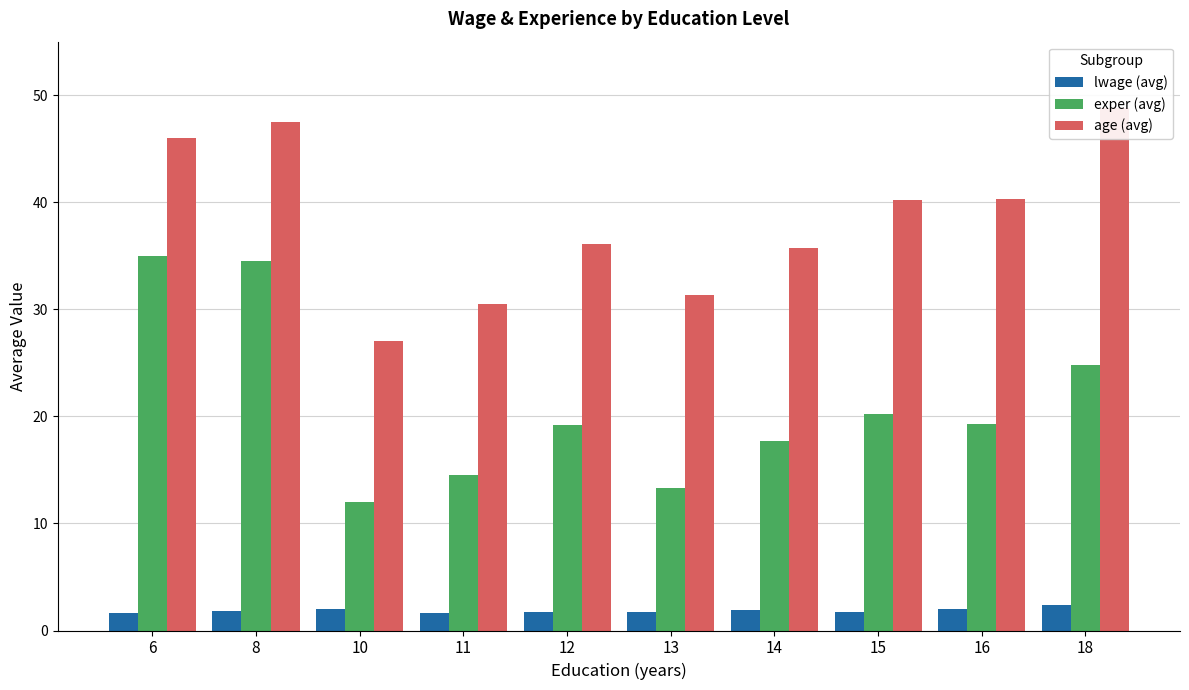

What is the minimum value shown in the chart?

1.6